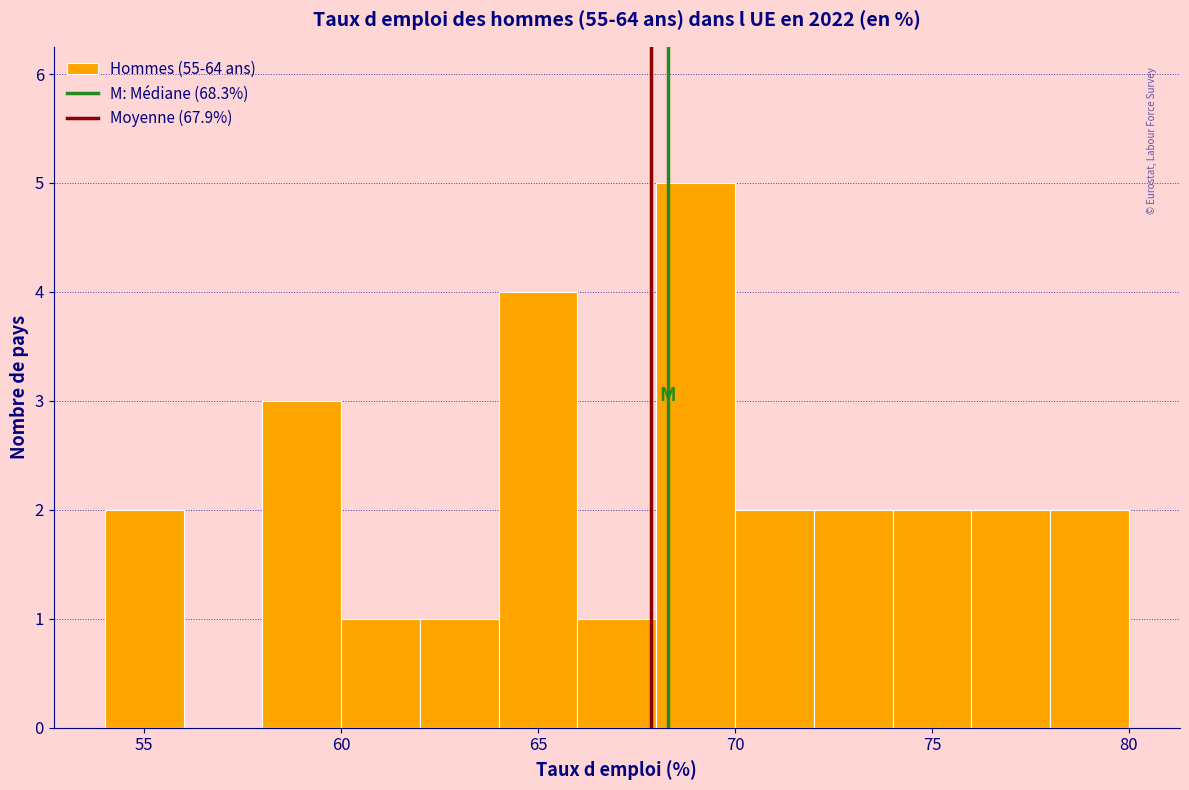

Reading left to right, transcribe this chart: for each bar, give the range it covers on the x-axis and its height. The values are not printed on the chart, so give them approximately, as read against the axis.

54 to 56: 2
56 to 58: 0
58 to 60: 3
60 to 62: 1
62 to 64: 1
64 to 66: 4
66 to 68: 1
68 to 70: 5
70 to 72: 2
72 to 74: 2
74 to 76: 2
76 to 78: 2
78 to 80: 2